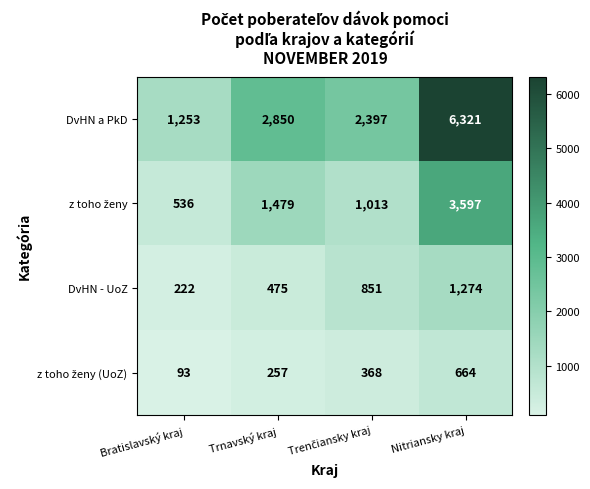

The DvHN a PkD series shows 1253 at Bratislavský kraj. True or false?

True